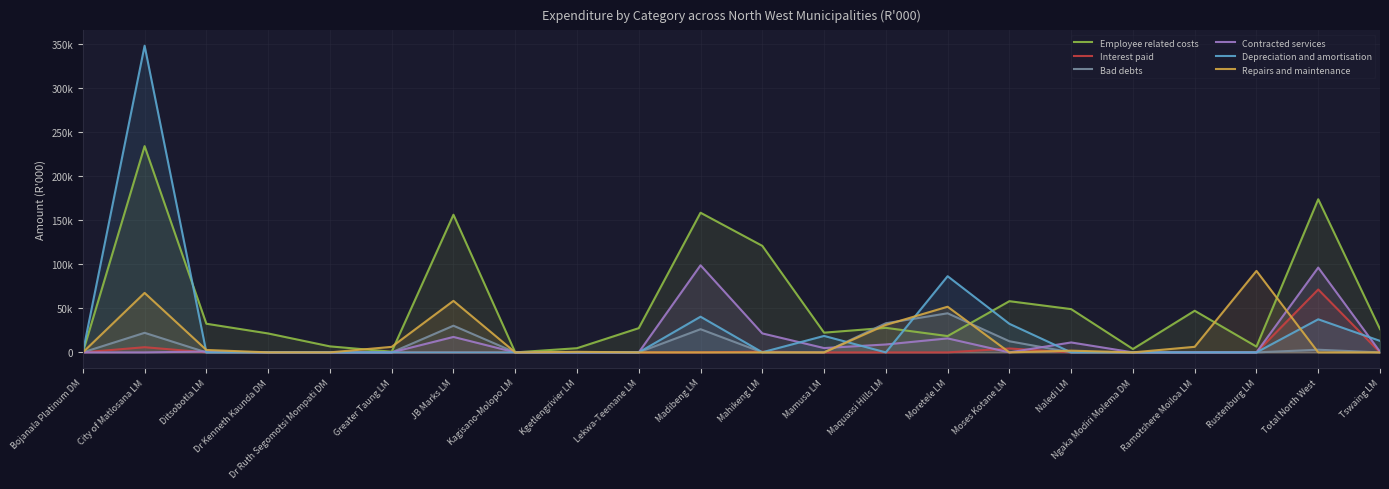

True or false: Contracted services has more than 1 points higher than both neighbors.

True